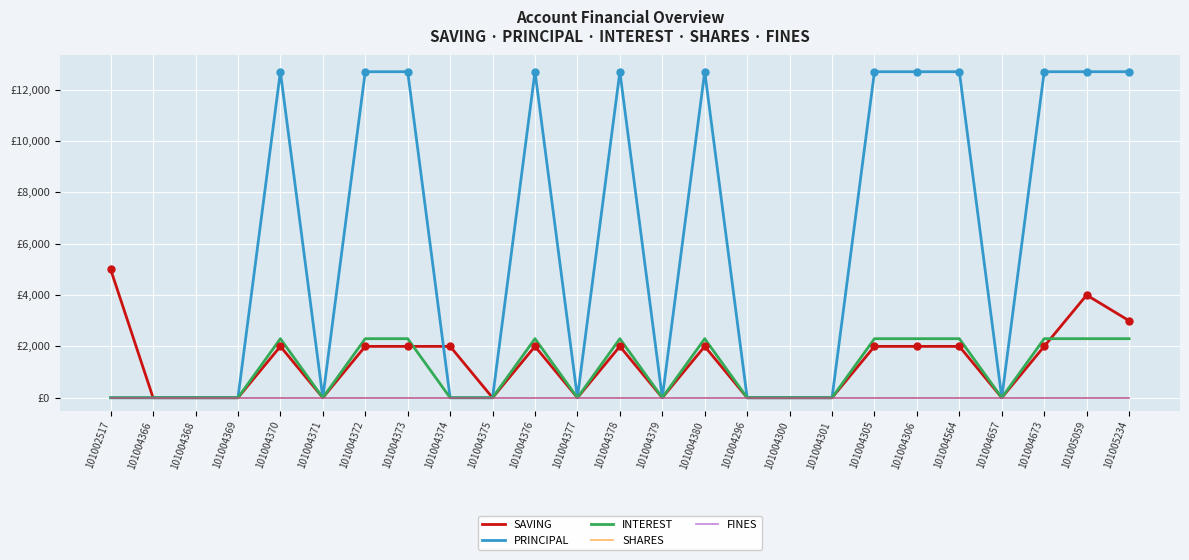

Is this an area chart (filled region under the line)?

No